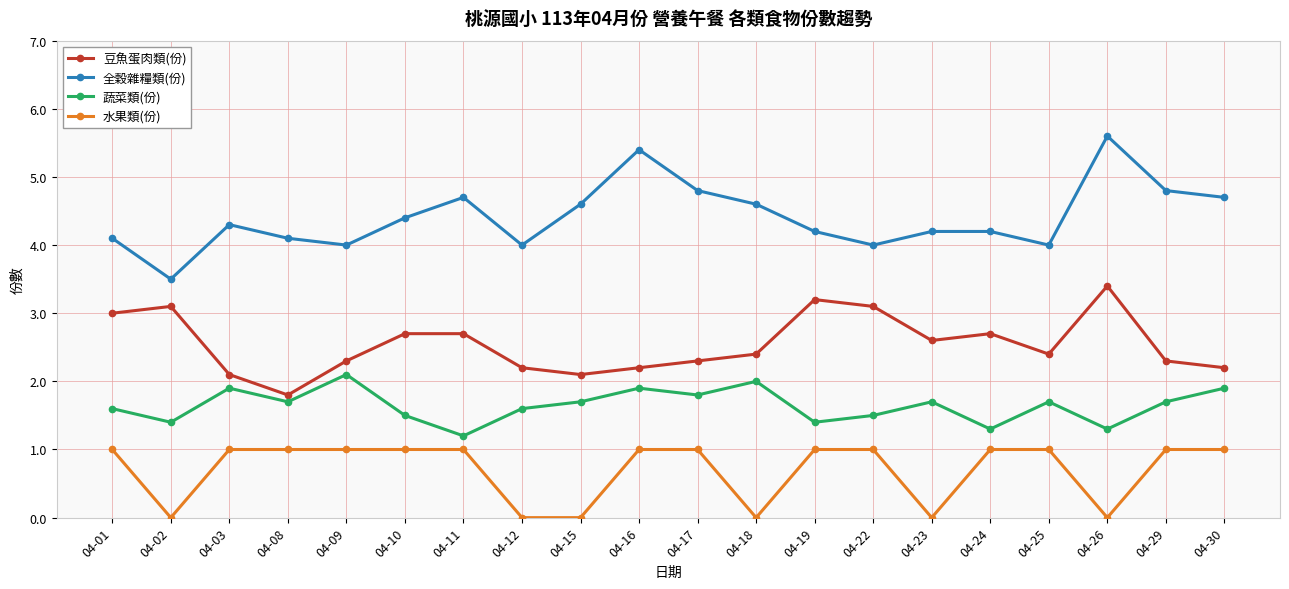

What is the difference between the maximum and minimum values in the 全穀雜糧類(份) series?

2.1